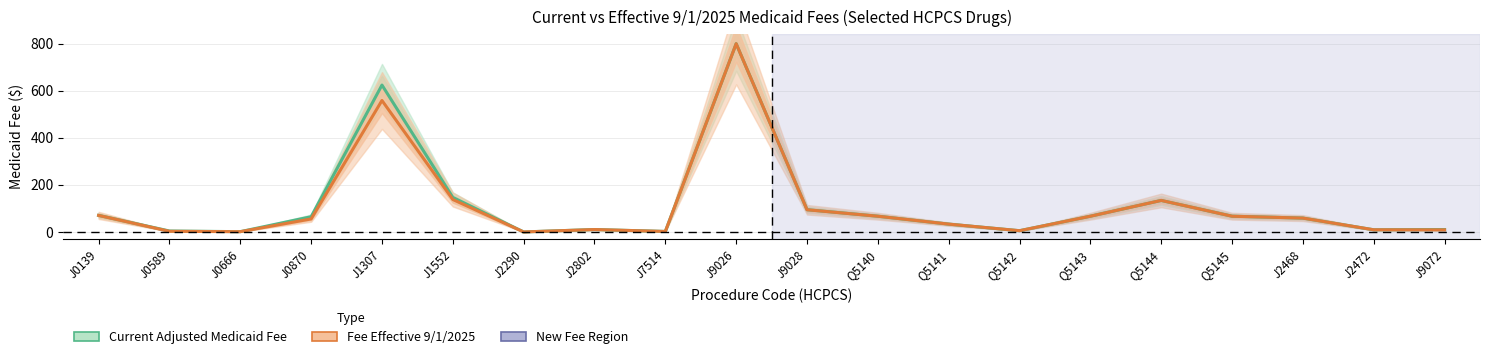

How many interior local valleys does the Current Adjusted Medicaid Fee series have?

5